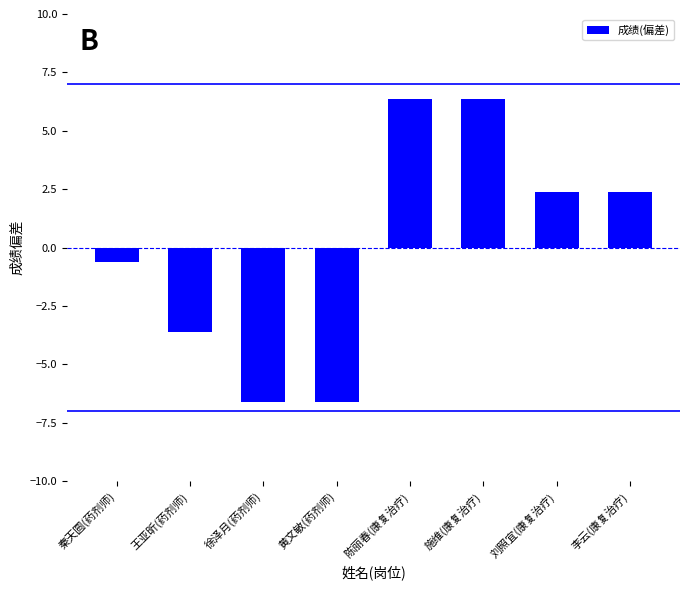

What is the maximum value shown in the chart?

6.4